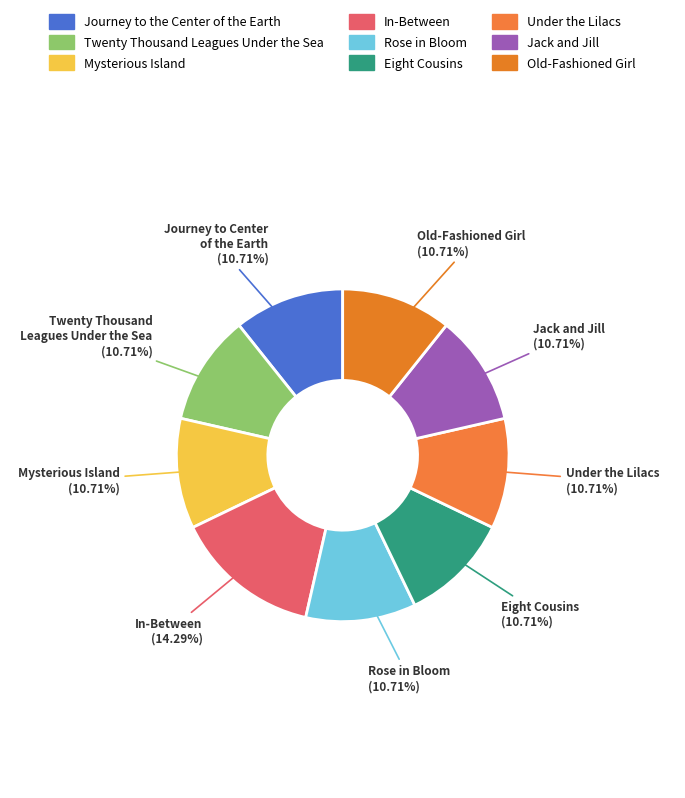

Which has a higher value, Jack and Jill or Under the Lilacs?

Jack and Jill